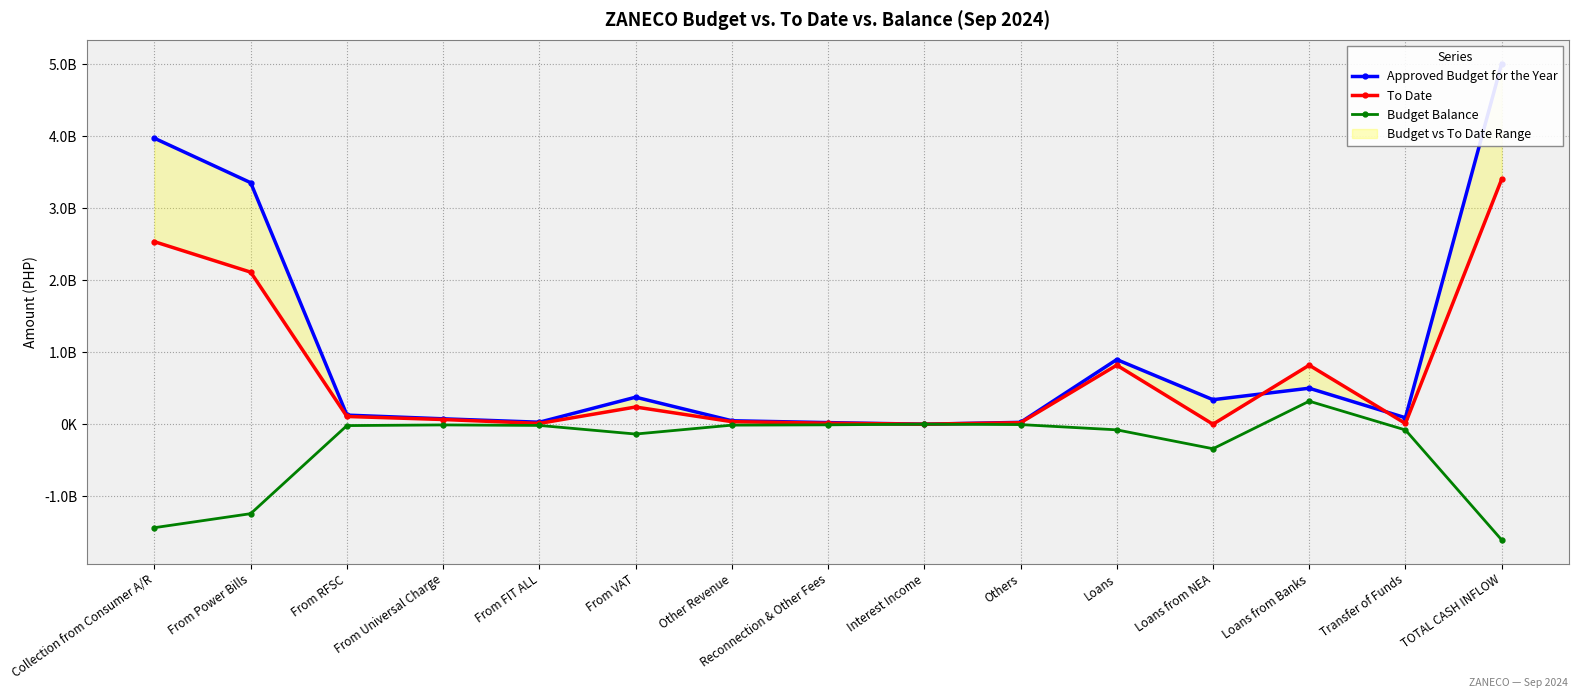

What is the difference between the second highest and second lowest values in the To Date series?

2534480584.3